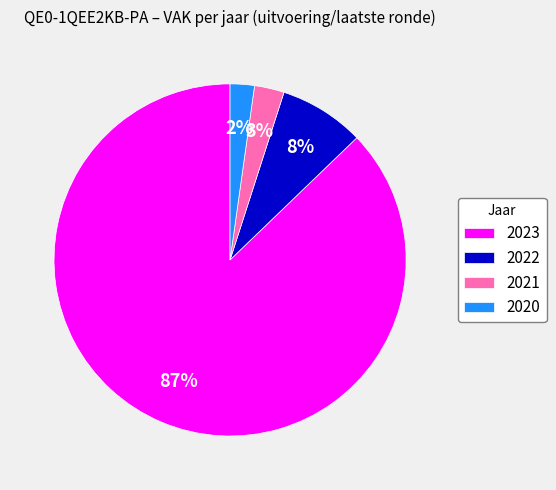

Does 2023 represent more than half of the total?

Yes